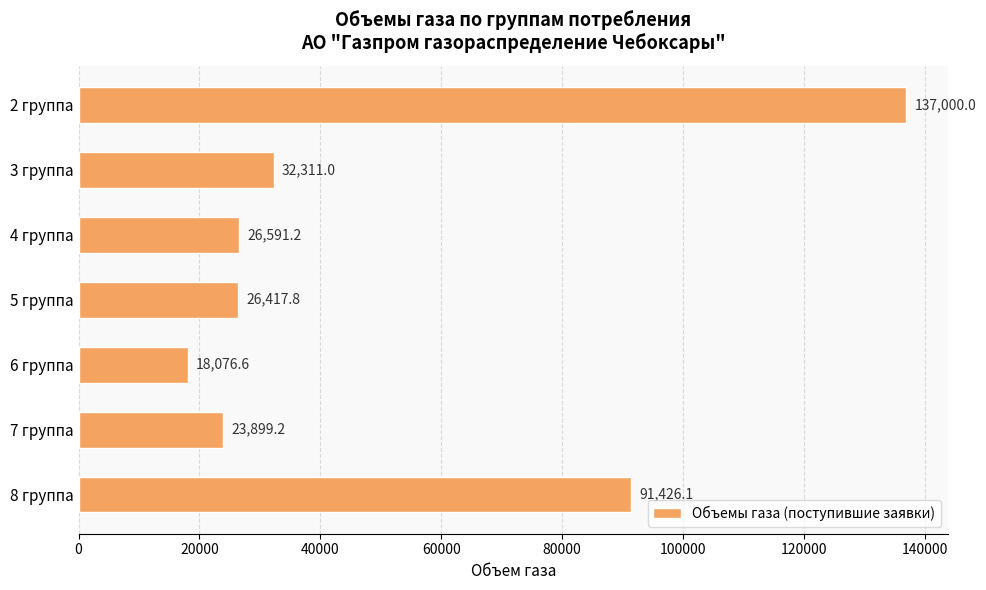

List the labels in order of value, largest first.

2 группа, 8 группа, 3 группа, 4 группа, 5 группа, 7 группа, 6 группа